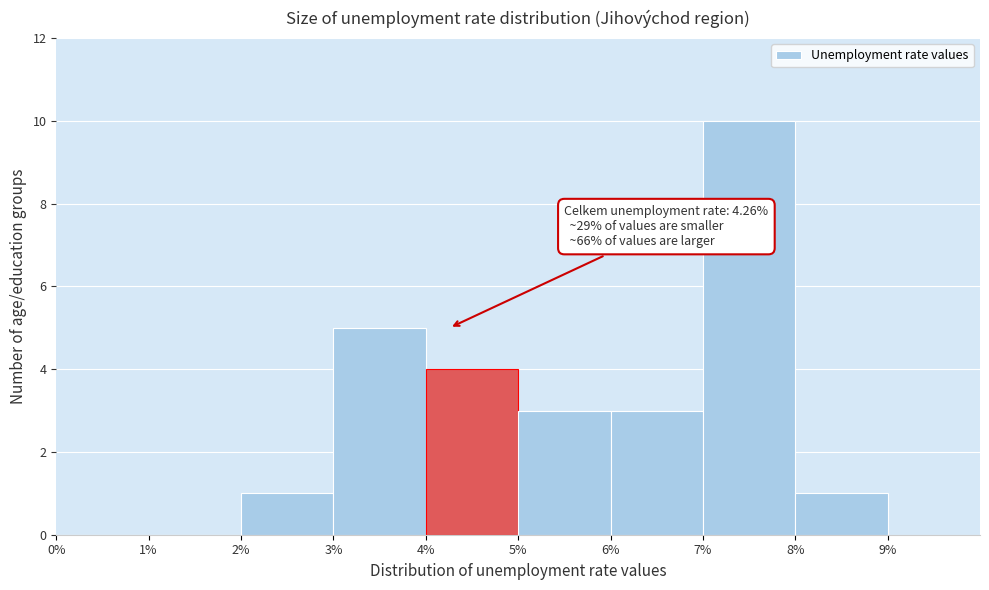

Over which range of the x-axis is the bar tallest?

7% to 8%